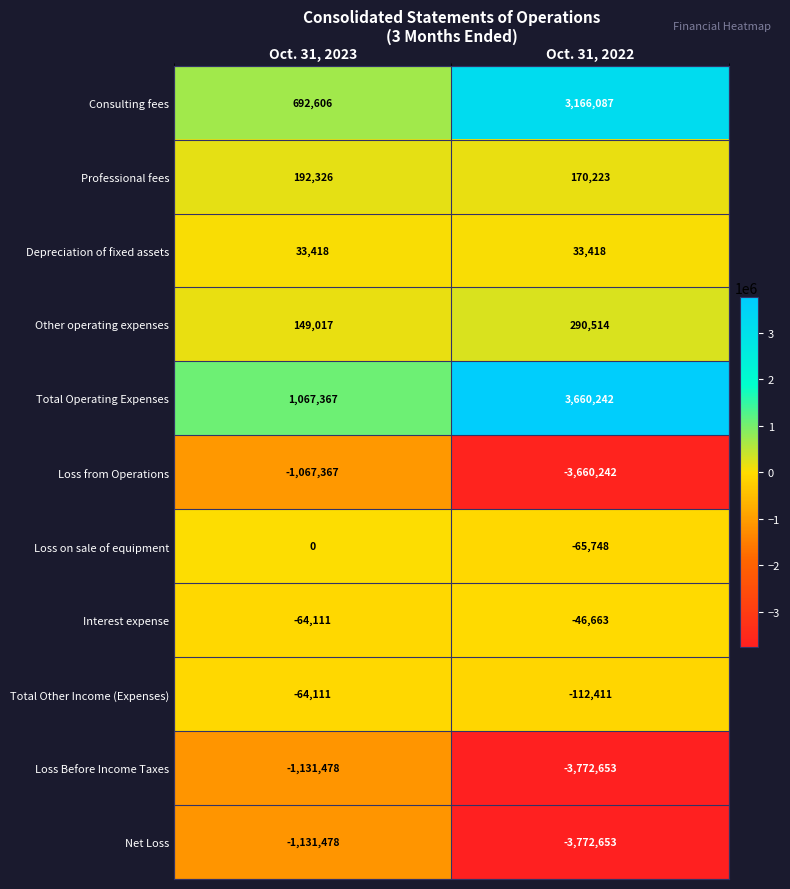

Count the number of categories in the chart.

2